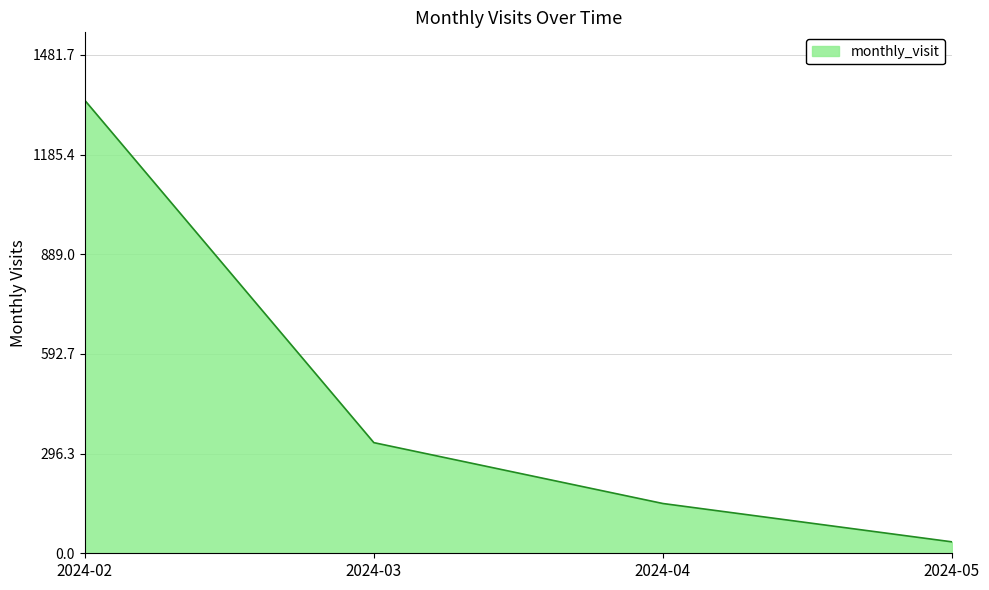

How many lines are shown in the chart?

1